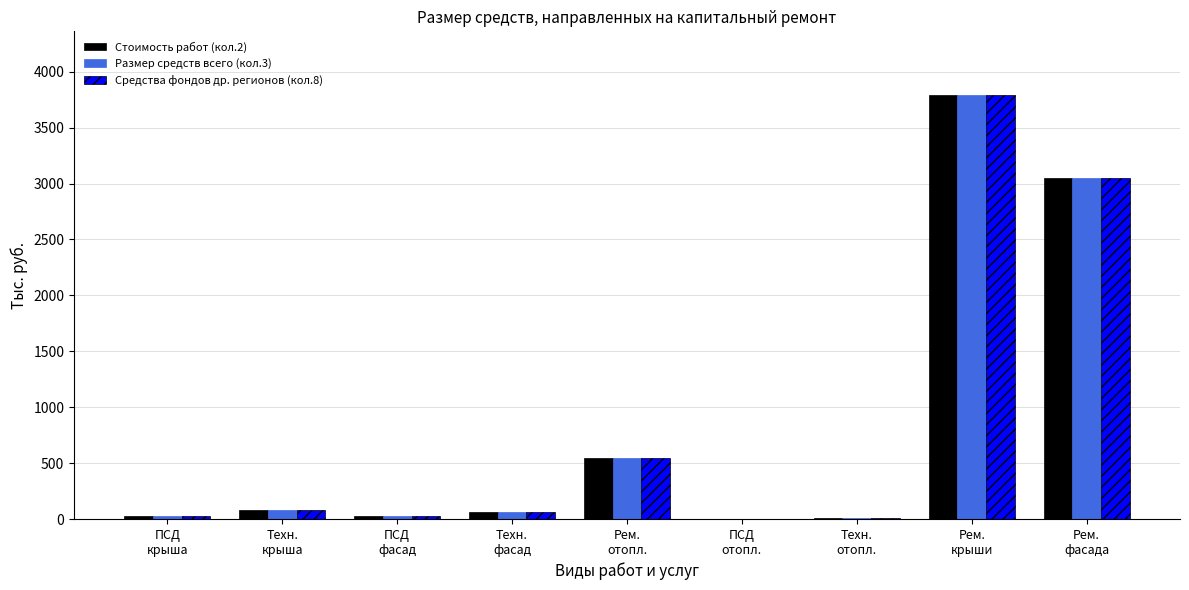

What is the maximum value shown in the chart?

3792.0